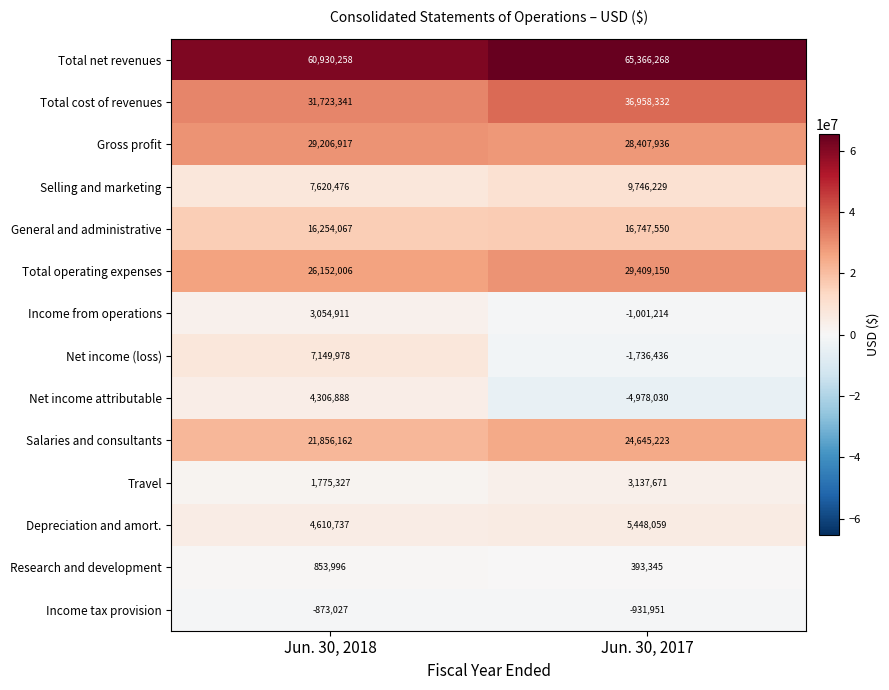

Reading left to right, what are all the values shown in this chart?

Total net revenues: Jun. 30, 2018=60930258	Jun. 30, 2017=65366268
Total cost of revenues: Jun. 30, 2018=31723341	Jun. 30, 2017=36958332
Gross profit: Jun. 30, 2018=29206917	Jun. 30, 2017=28407936
Selling and marketing: Jun. 30, 2018=7620476	Jun. 30, 2017=9746229
General and administrative: Jun. 30, 2018=16254067	Jun. 30, 2017=16747550
Total operating expenses: Jun. 30, 2018=26152006	Jun. 30, 2017=29409150
Income from operations: Jun. 30, 2018=3054911	Jun. 30, 2017=-1001214
Net income (loss): Jun. 30, 2018=7149978	Jun. 30, 2017=-1736436
Net income attributable: Jun. 30, 2018=4306888	Jun. 30, 2017=-4978030
Salaries and consultants: Jun. 30, 2018=21856162	Jun. 30, 2017=24645223
Travel: Jun. 30, 2018=1775327	Jun. 30, 2017=3137671
Depreciation and amort.: Jun. 30, 2018=4610737	Jun. 30, 2017=5448059
Research and development: Jun. 30, 2018=853996	Jun. 30, 2017=393345
Income tax provision: Jun. 30, 2018=-873027	Jun. 30, 2017=-931951